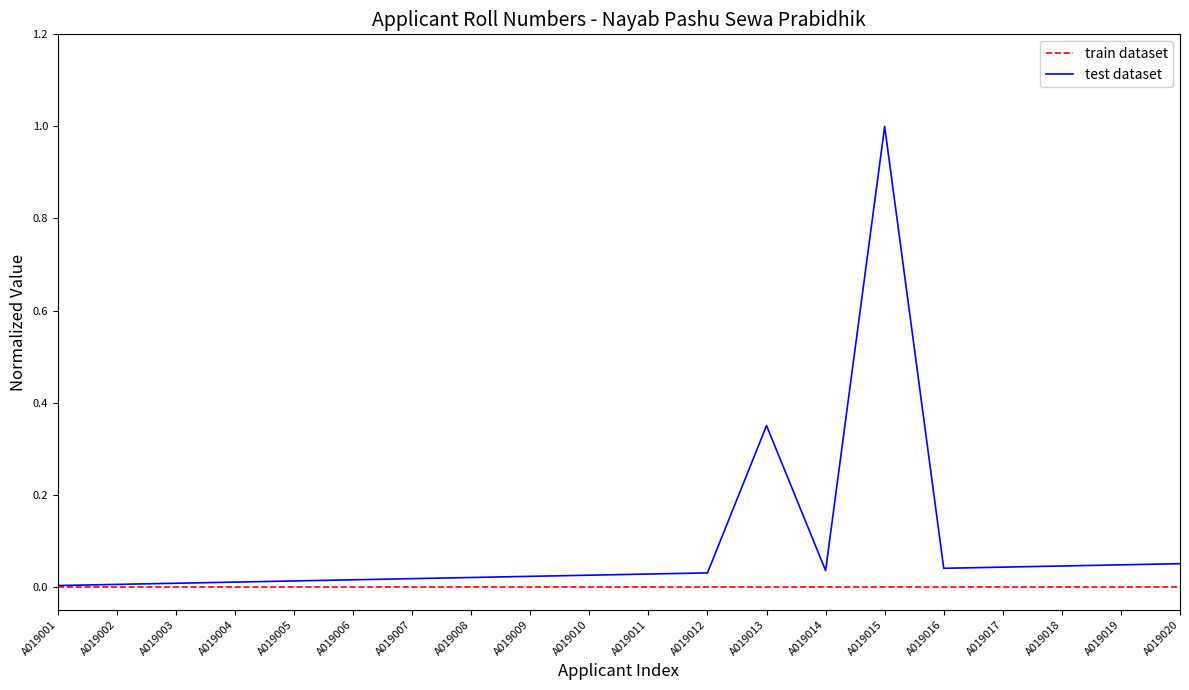

What is the greatest value displayed?

1.0